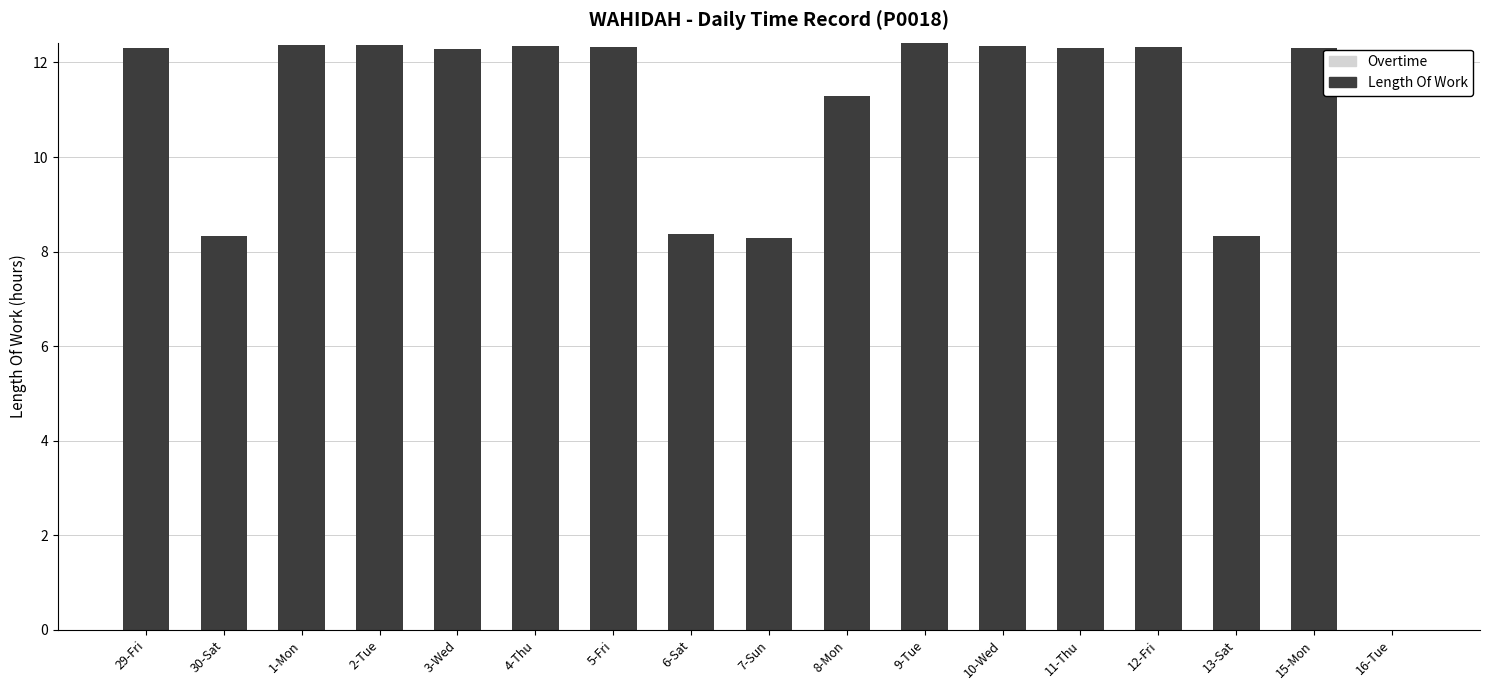

What is the ratio of the value at 30-Sat to the value at 1-Mon?

0.7